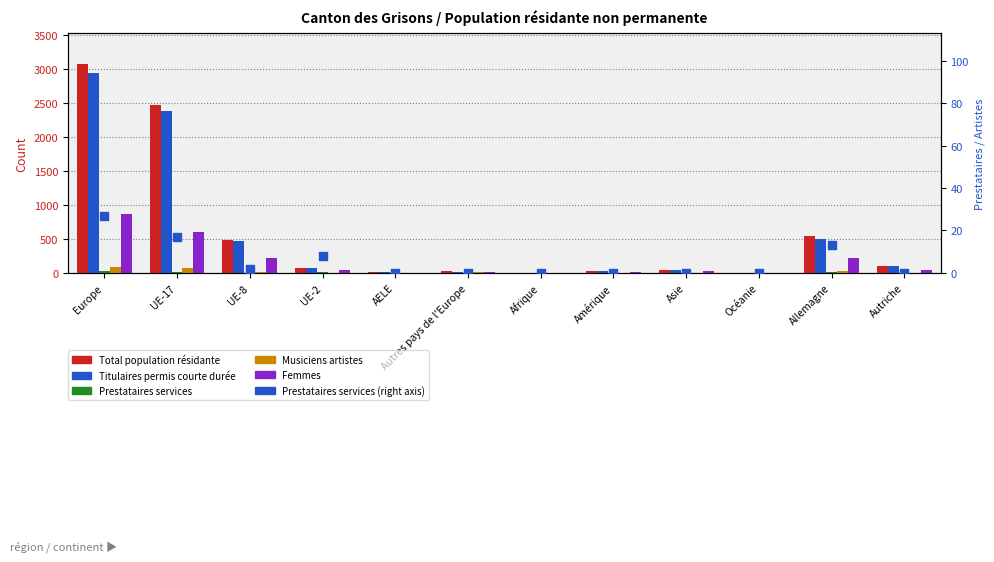

Which series contains the highest Y value?

Total population résidante